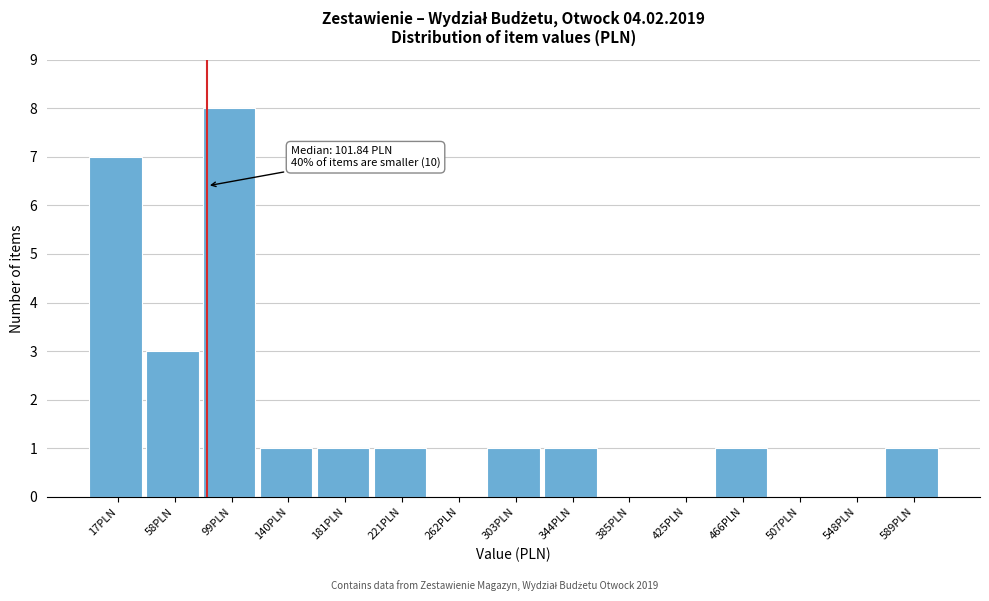

Reading right to left, what are all the values shown in this chart?

589PLN=1	548PLN=0	507PLN=0	466PLN=1	425PLN=0	385PLN=0	344PLN=1	303PLN=1	262PLN=0	221PLN=1	181PLN=1	140PLN=1	99PLN=8	58PLN=3	17PLN=7